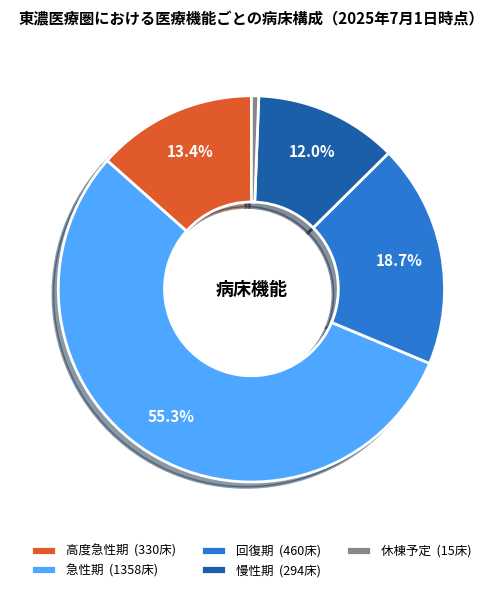

How much of the chart is everything except 回復期?

81.3%